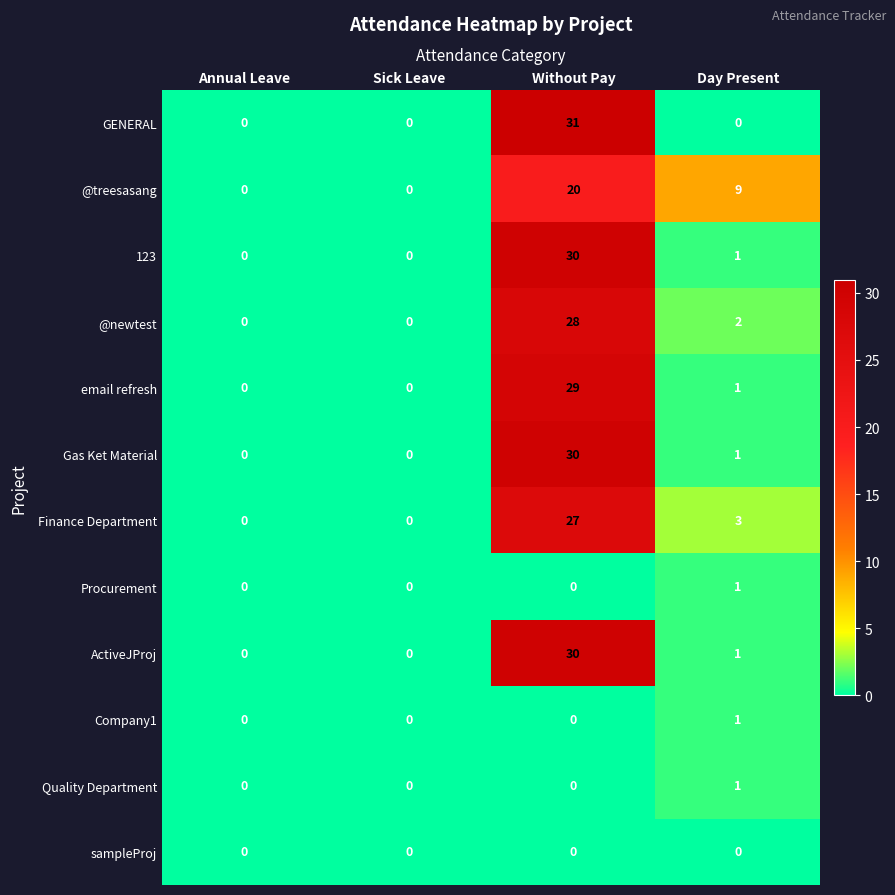

How many Quality Department values are between 0 and 1?

4